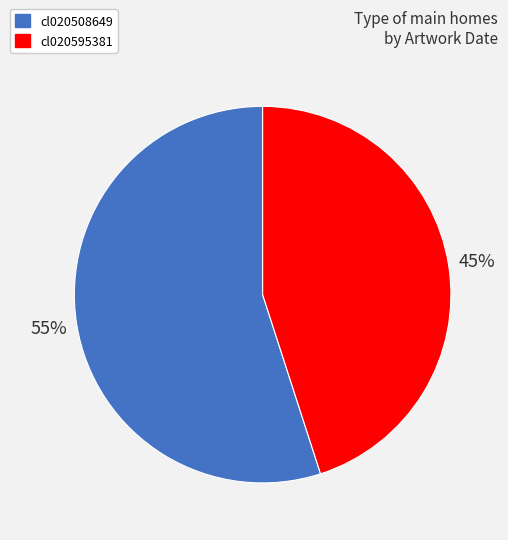

Which has a higher value, cl020508649 or cl020595381?

cl020508649